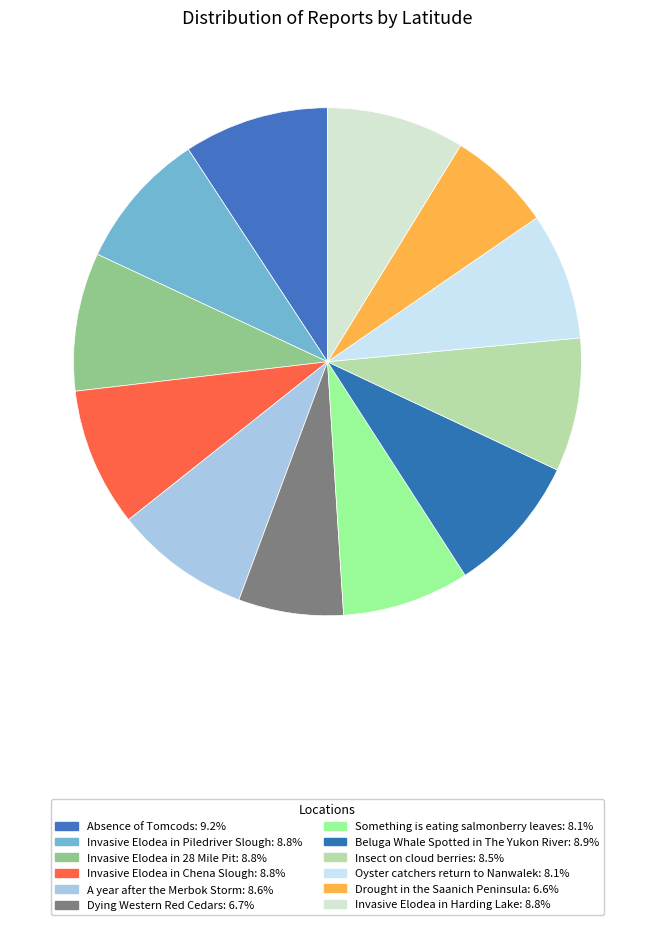

To the nearest percent, what is the average slice percentage?

8%